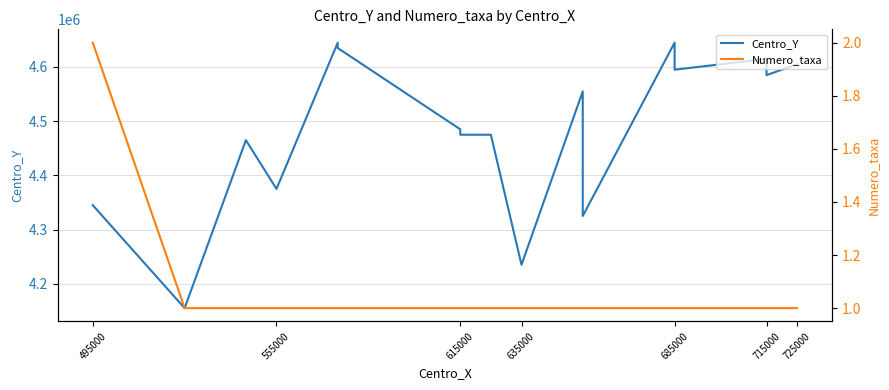

Is this an area chart (filled region under the line)?

No